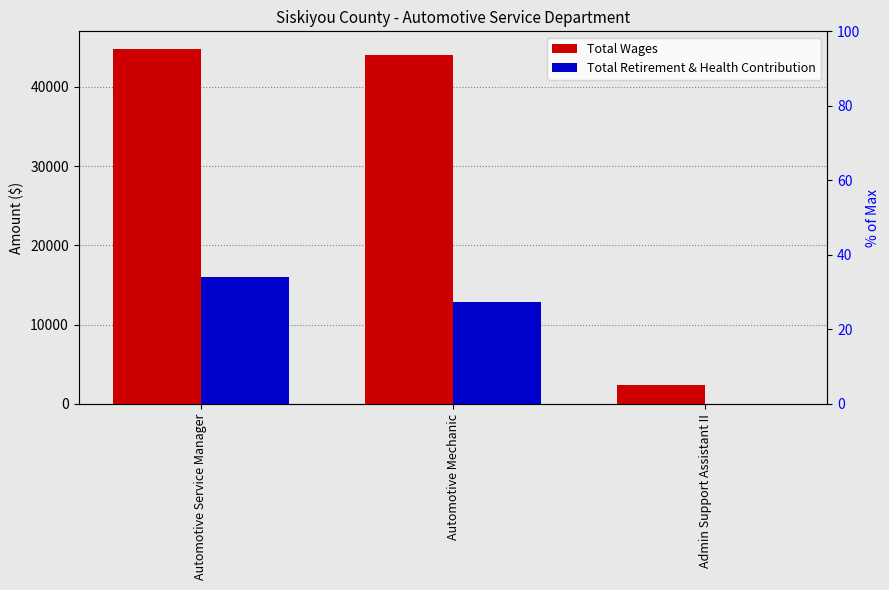

How many groups of bars are there?

3